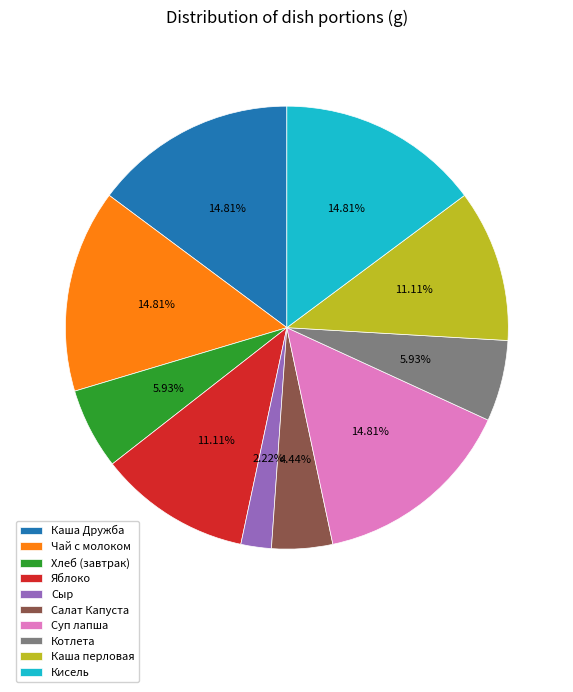

Does Каша Дружба account for over 50% of the chart?

No